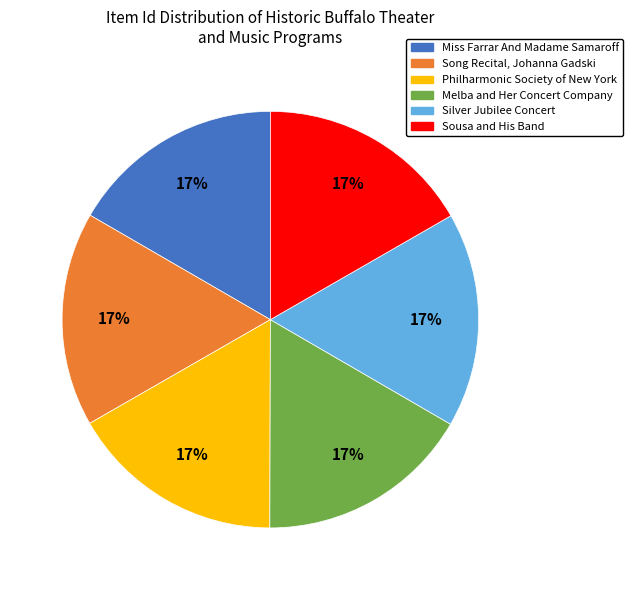

True or false: Melba and Her Concert Company accounts for 17% of the total.

True